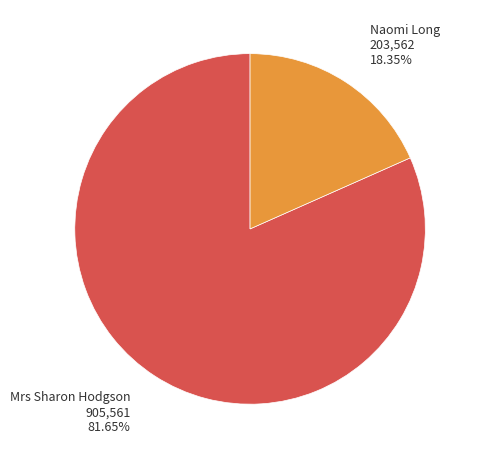

What is the majority slice?

Mrs Sharon Hodgson